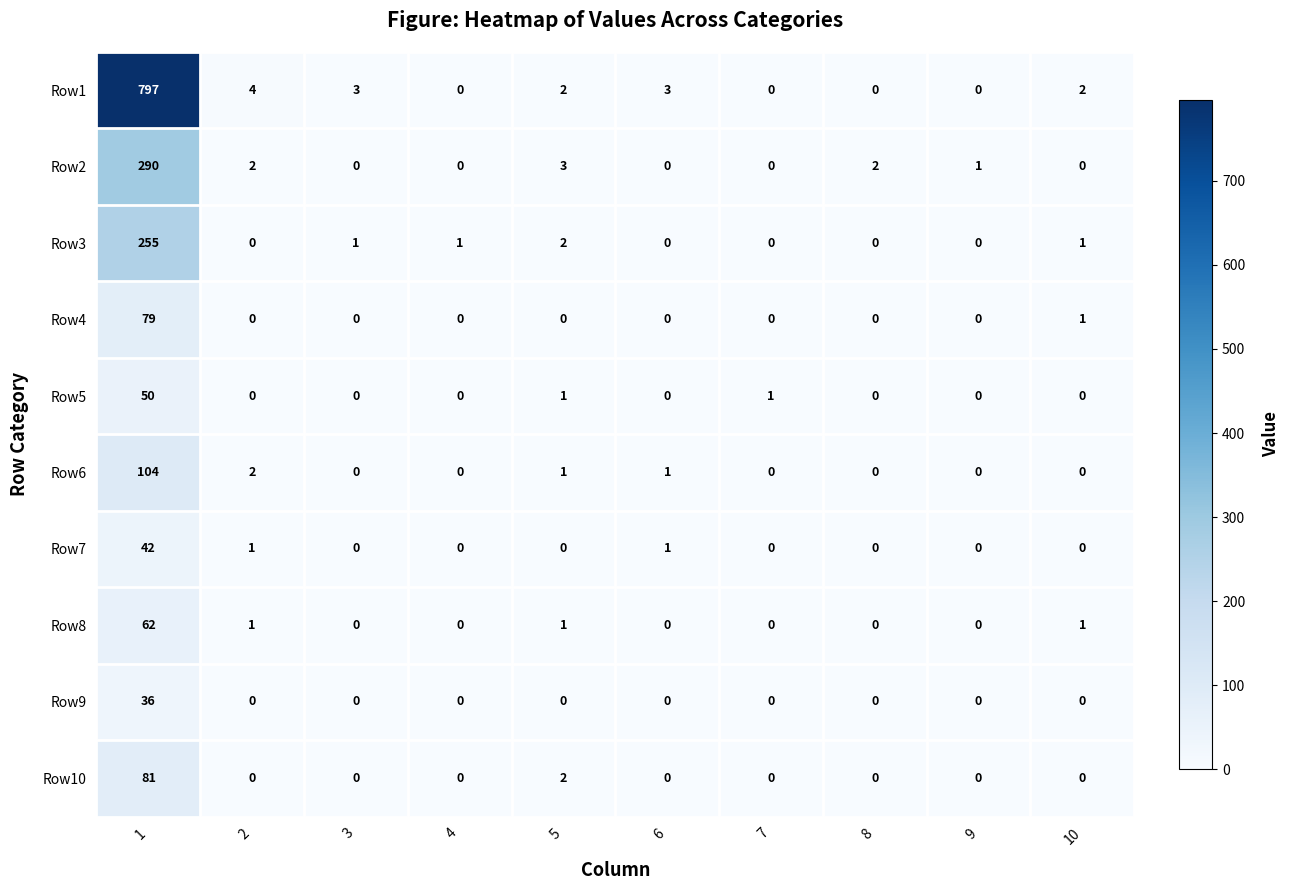

What is the total value across all series at 3?

4